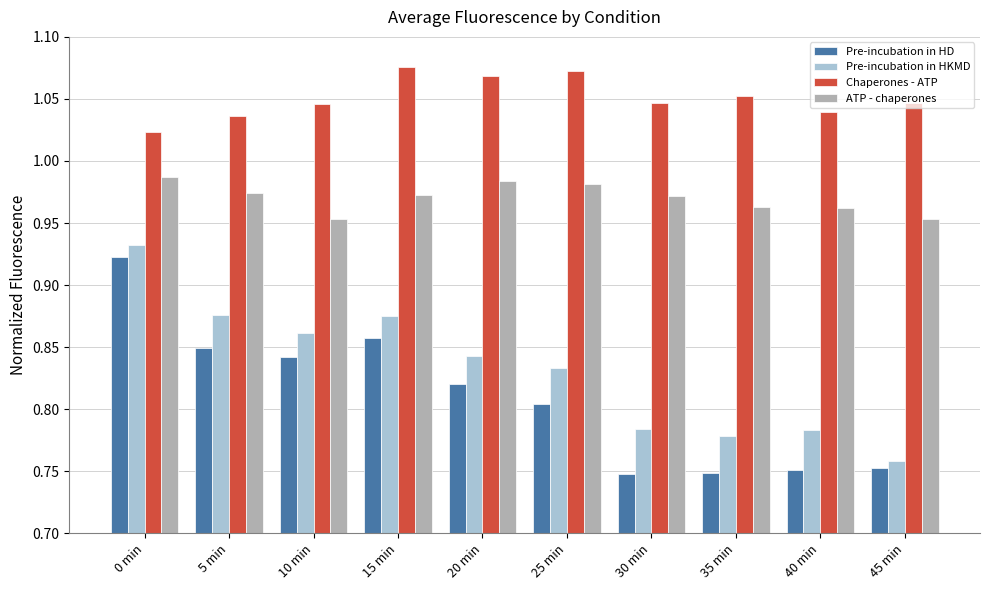

Which series changed the most between 15 min and 40 min?

Pre-incubation in HD